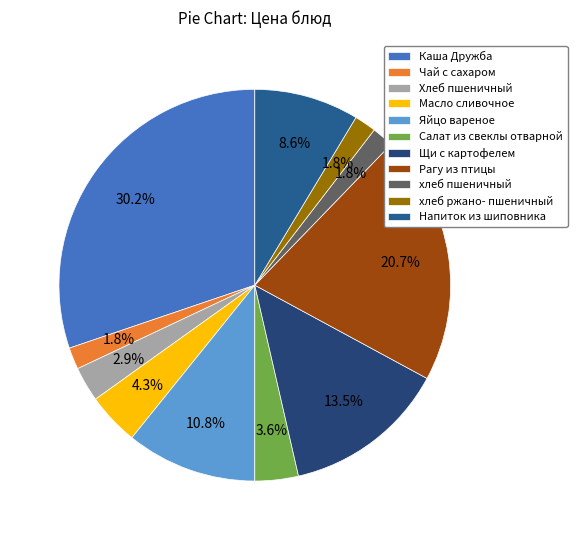

Count the number of slices in the pie.

11